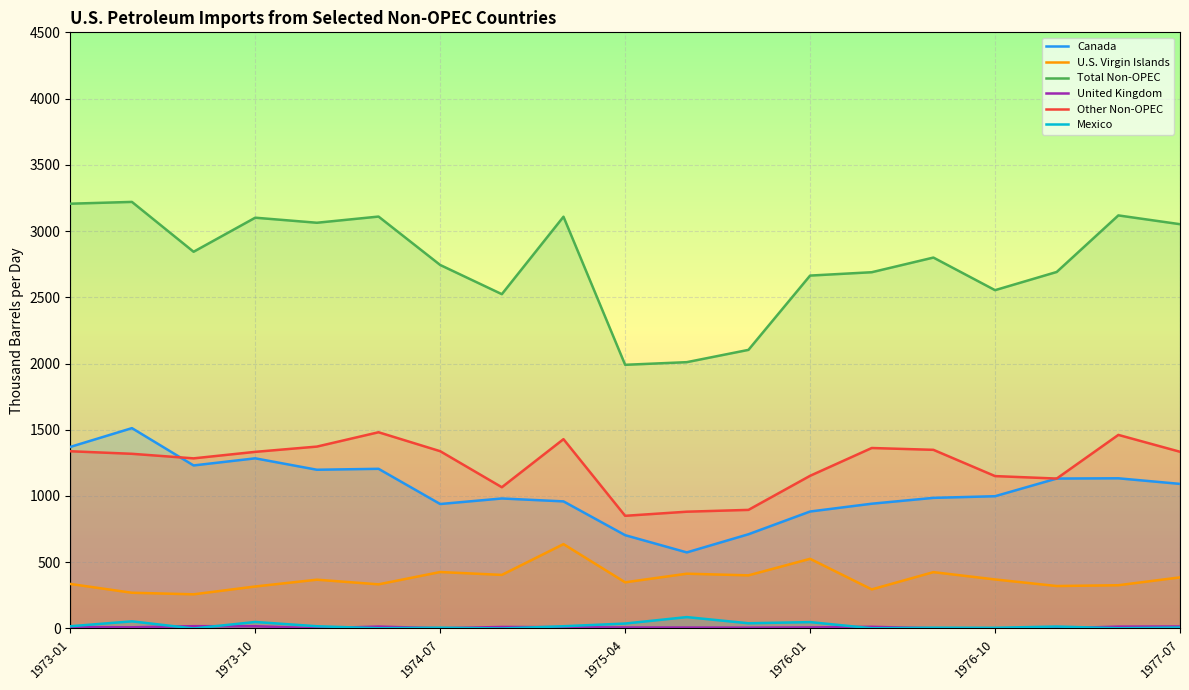

Which series has the largest total across all categories?

Total Non-OPEC